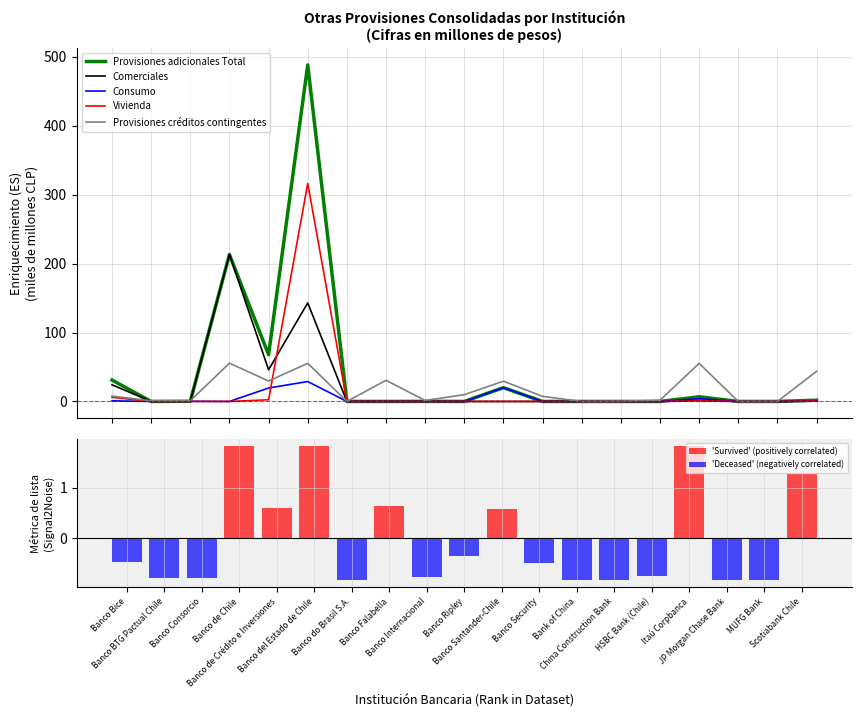

How many 'Survived' (positively correlated) values are between 0 and 1?

3